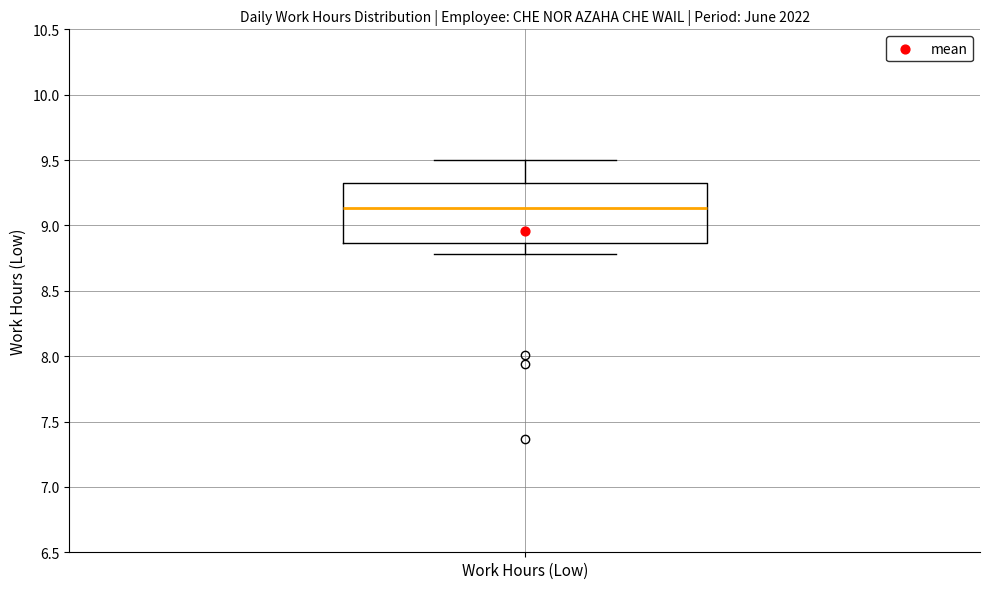

Transcribe this box plot: give where the median line is, the range the box spans, and where the two whiskers end, as read against the y-axis. The values are not printed on the chart, so give them approximately, as read against the axis.

median 9.15, box 8.85 to 9.35, whiskers 8.80 to 9.50